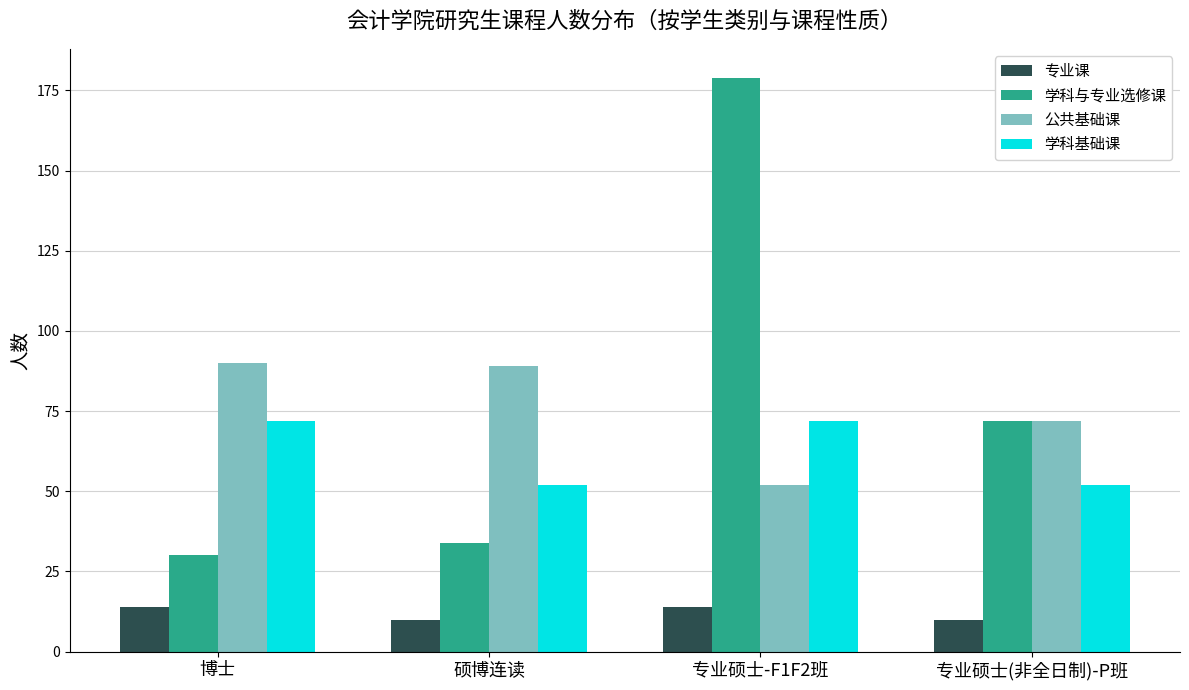

What is the label of the 4th bar from the left?

专业硕士(非全日制)-P班